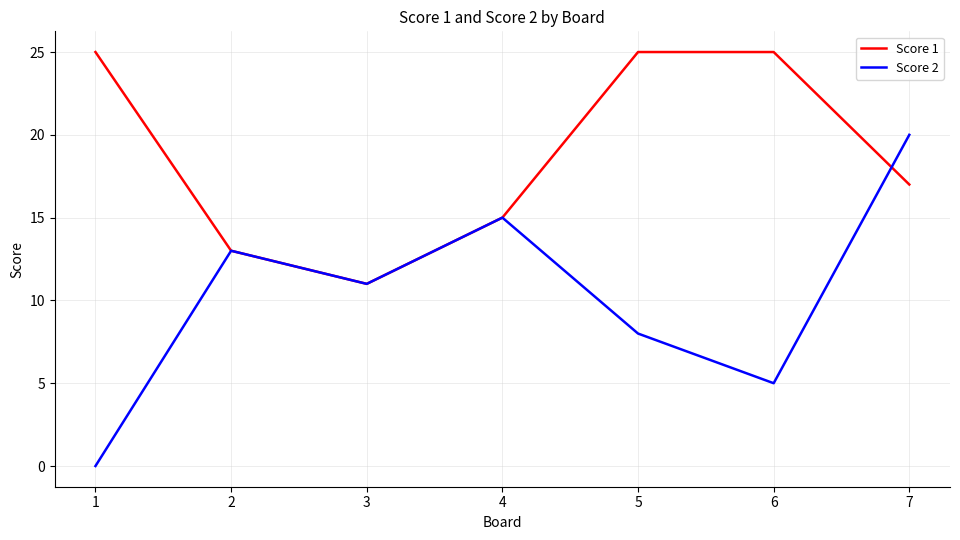

What value does the Score 1 series have at 7?

17